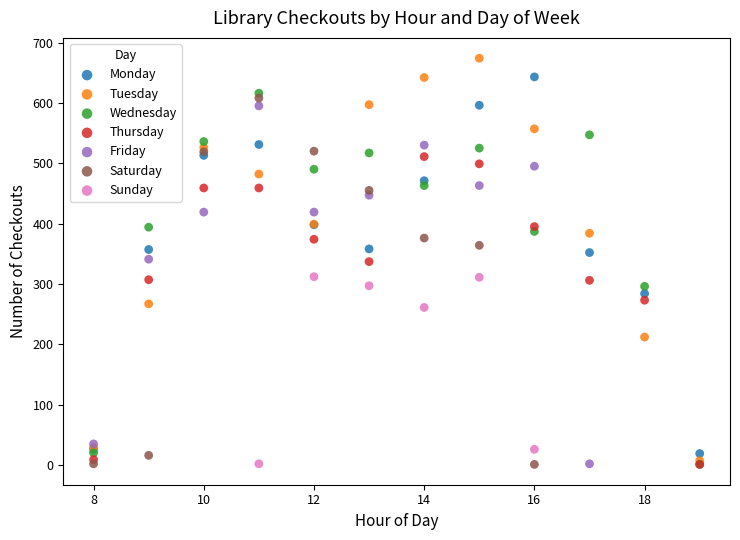

Which series contains the highest Y value?

Tuesday